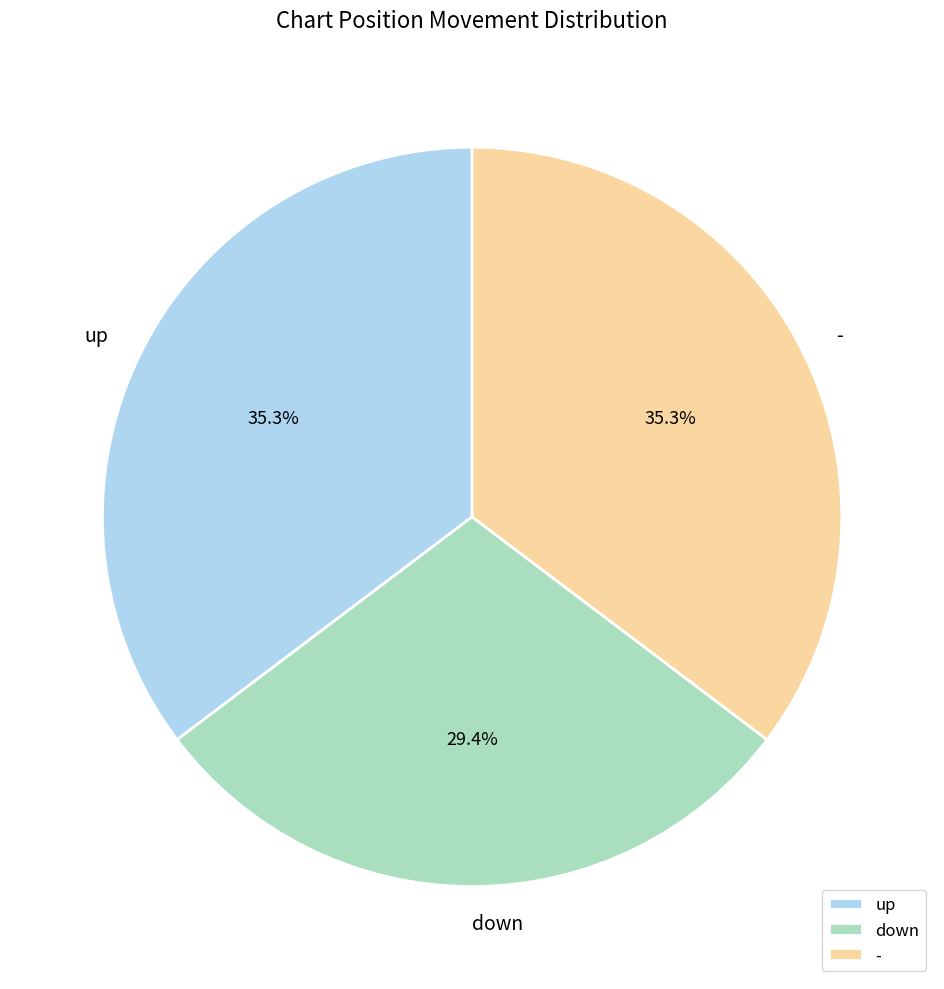

Which has a higher value, down or up?

up